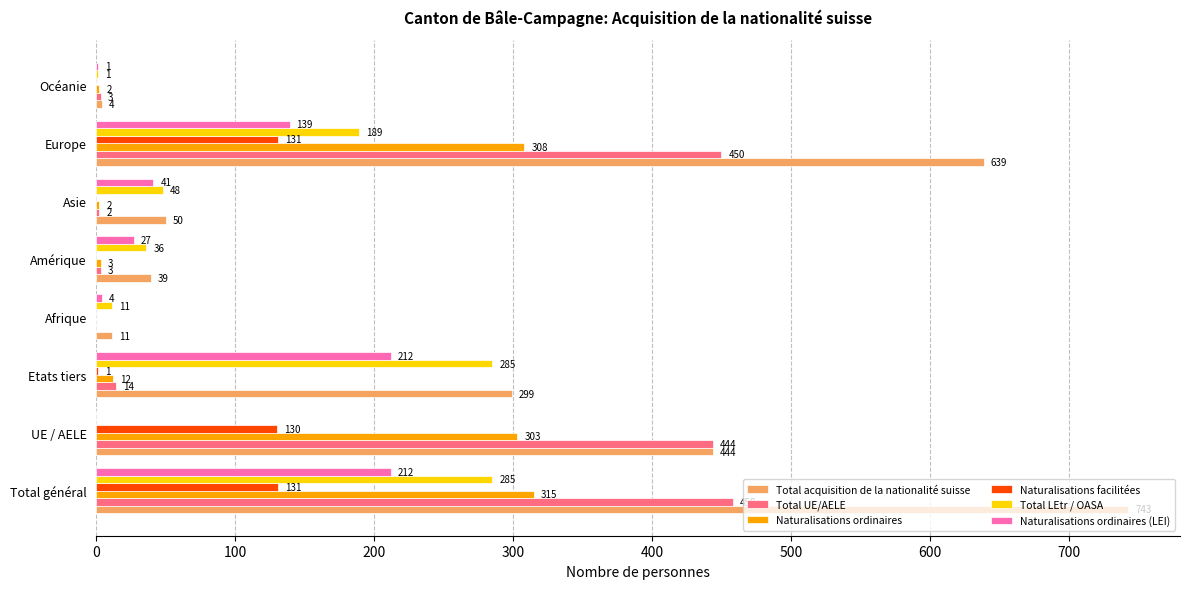

True or false: Naturalisations facilitées has a value of -67 at Océanie.

False